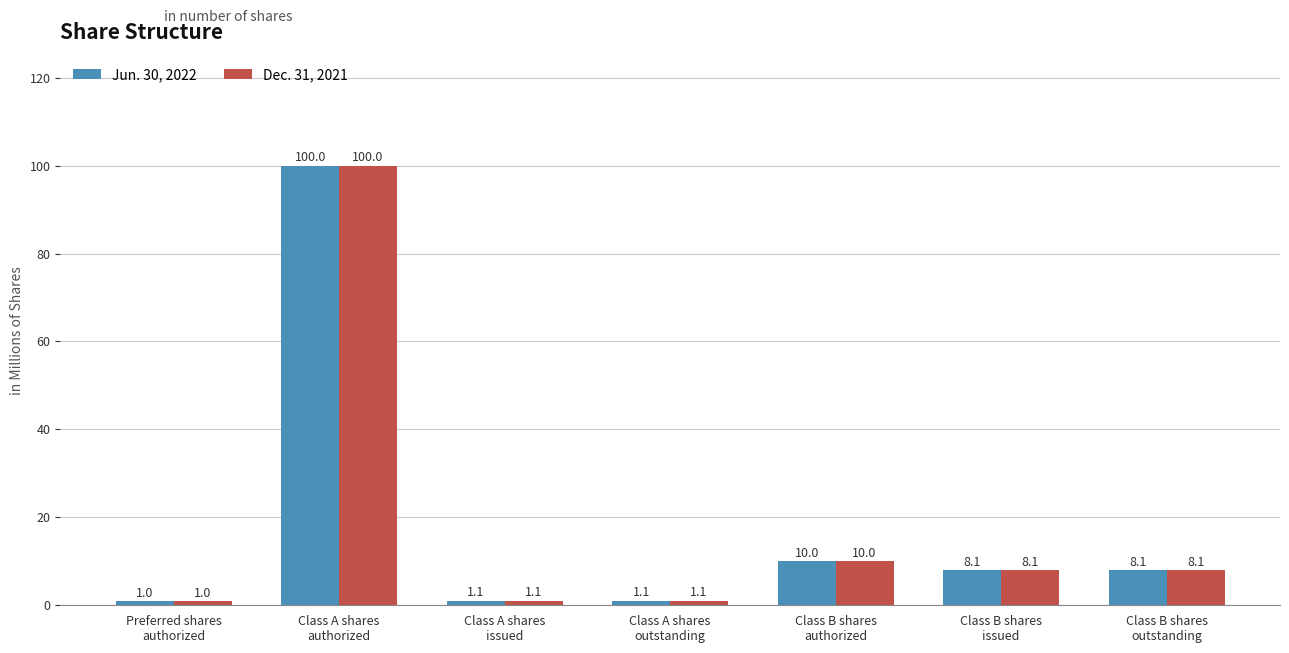

Reading left to right, list all the values displayed in this chart.

Jun. 30, 2022: Preferred shares
authorized=1.0	Class A shares
authorized=100.0	Class A shares
issued=1.1	Class A shares
outstanding=1.1	Class B shares
authorized=10.0	Class B shares
issued=8.1	Class B shares
outstanding=8.1
Dec. 31, 2021: Preferred shares
authorized=1.0	Class A shares
authorized=100.0	Class A shares
issued=1.1	Class A shares
outstanding=1.1	Class B shares
authorized=10.0	Class B shares
issued=8.1	Class B shares
outstanding=8.1